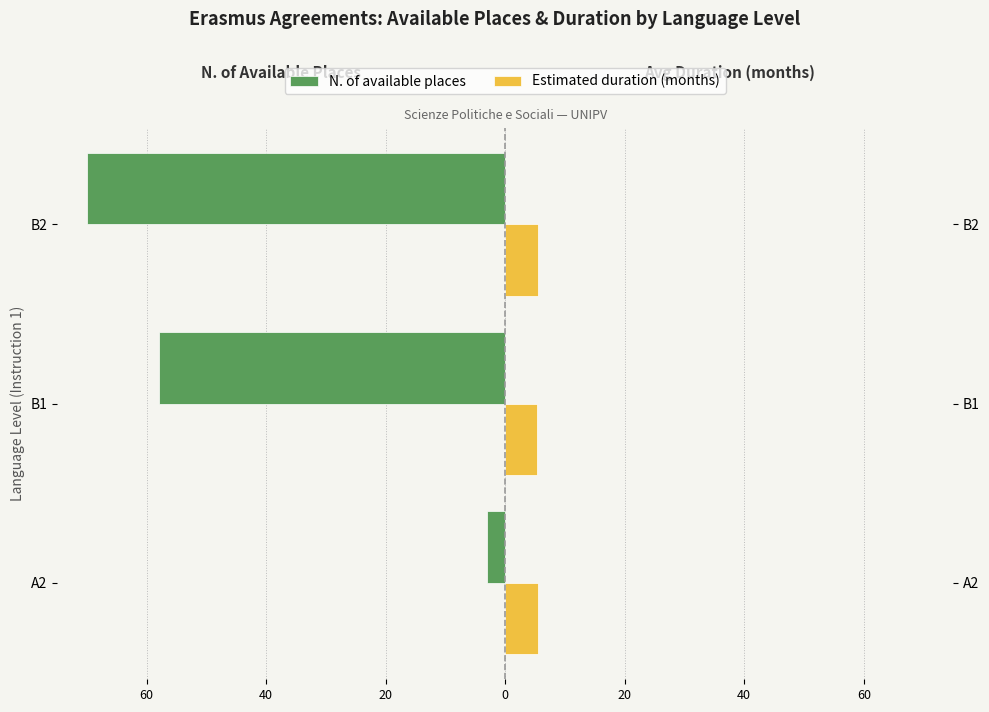

What is the value of the N. of available places bar at the 1st from the left?

-3.0